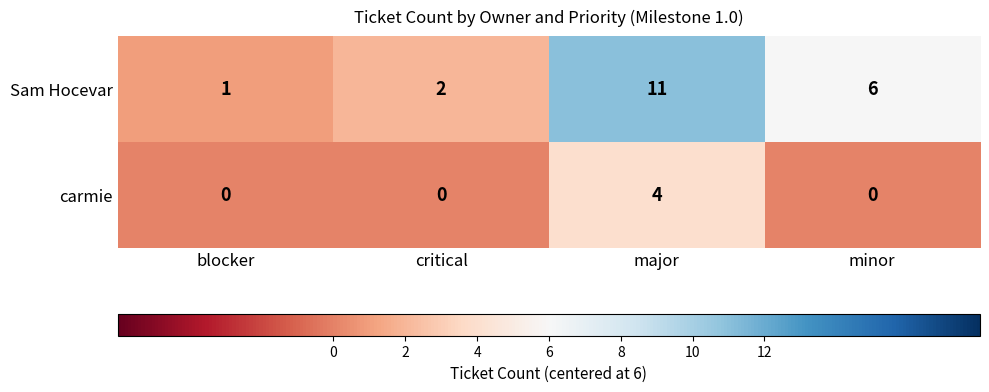

Reading left to right, extract all data points from this chart.

Sam Hocevar: 1	2	11	6
carmie: 0	0	4	0